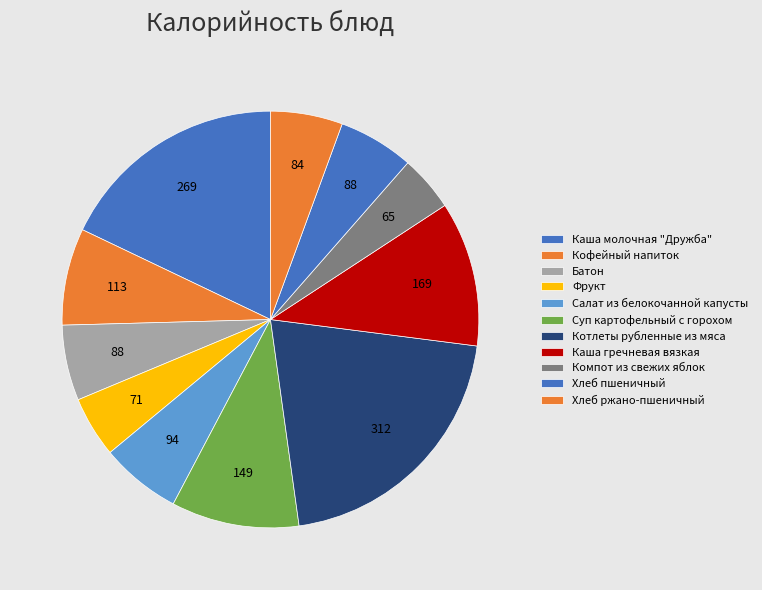

How many slices are in this pie chart?

11